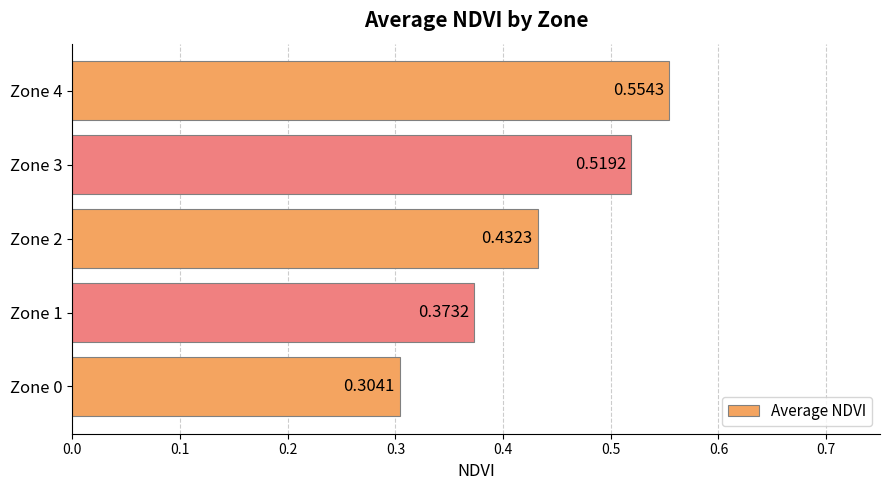

What is the change in value from Zone 2 to Zone 3?

+0.1